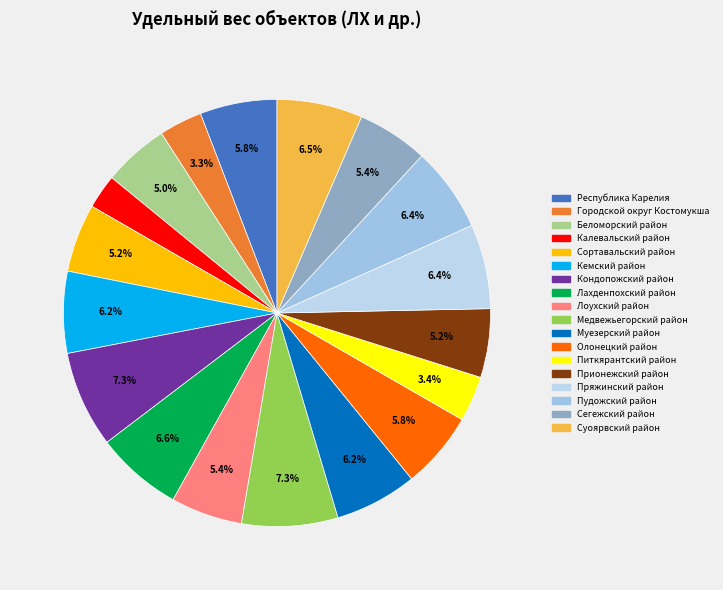

Which category has the smallest portion of the pie?

Калевальский район